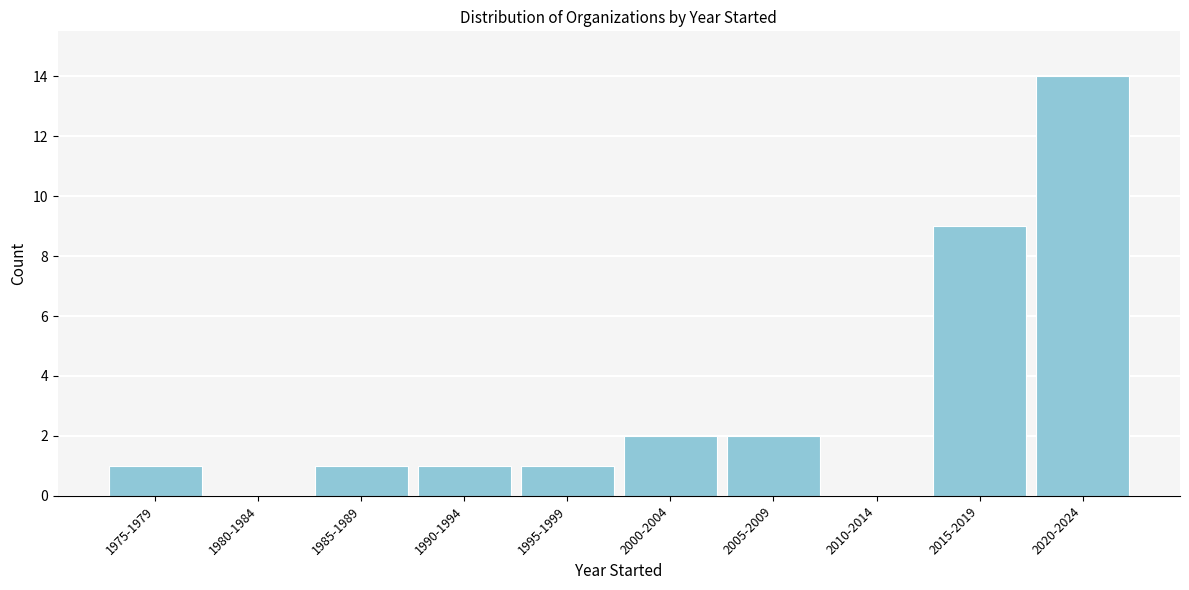

Reading left to right, what are all the values shown in this chart?

1975-1979=1	1980-1984=0	1985-1989=1	1990-1994=1	1995-1999=1	2000-2004=2	2005-2009=2	2010-2014=0	2015-2019=9	2020-2024=14